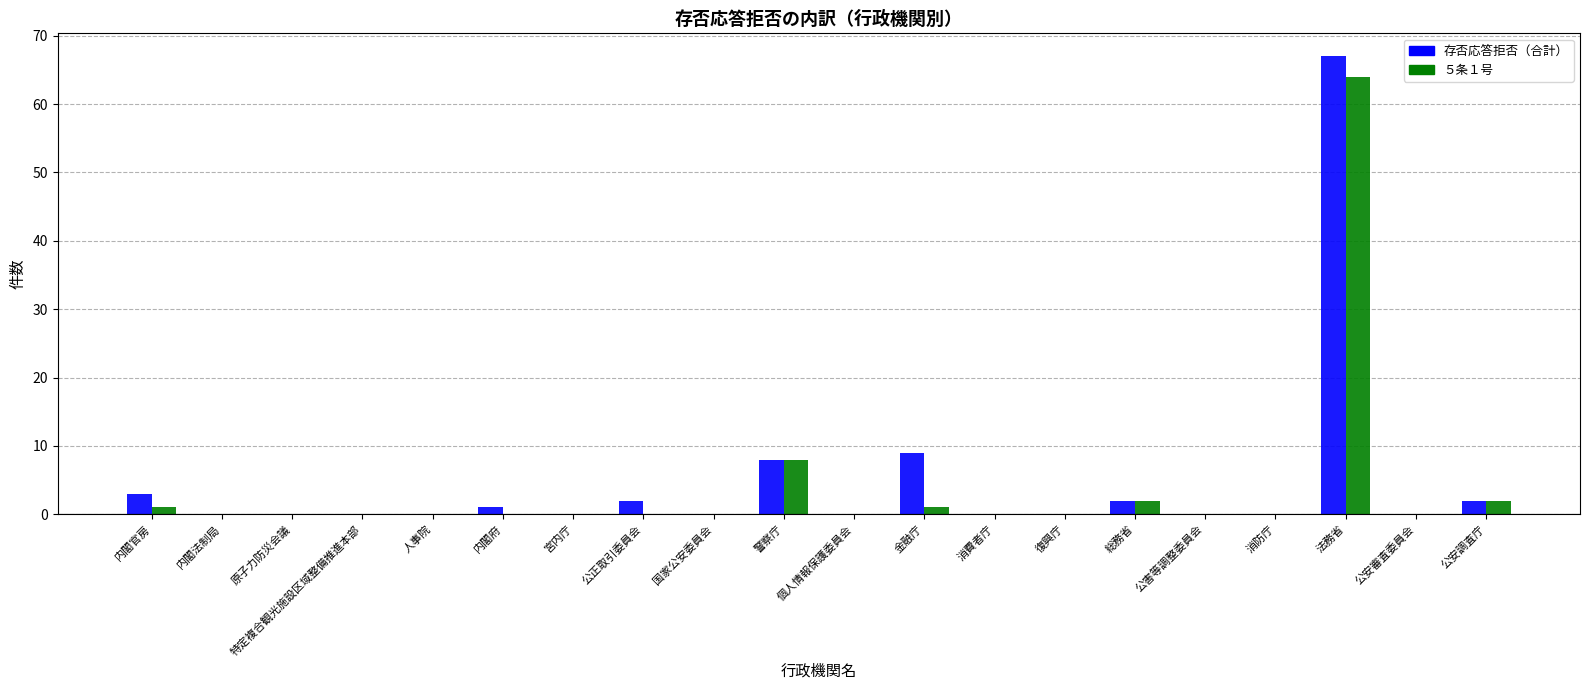

Are the bars horizontal?

No